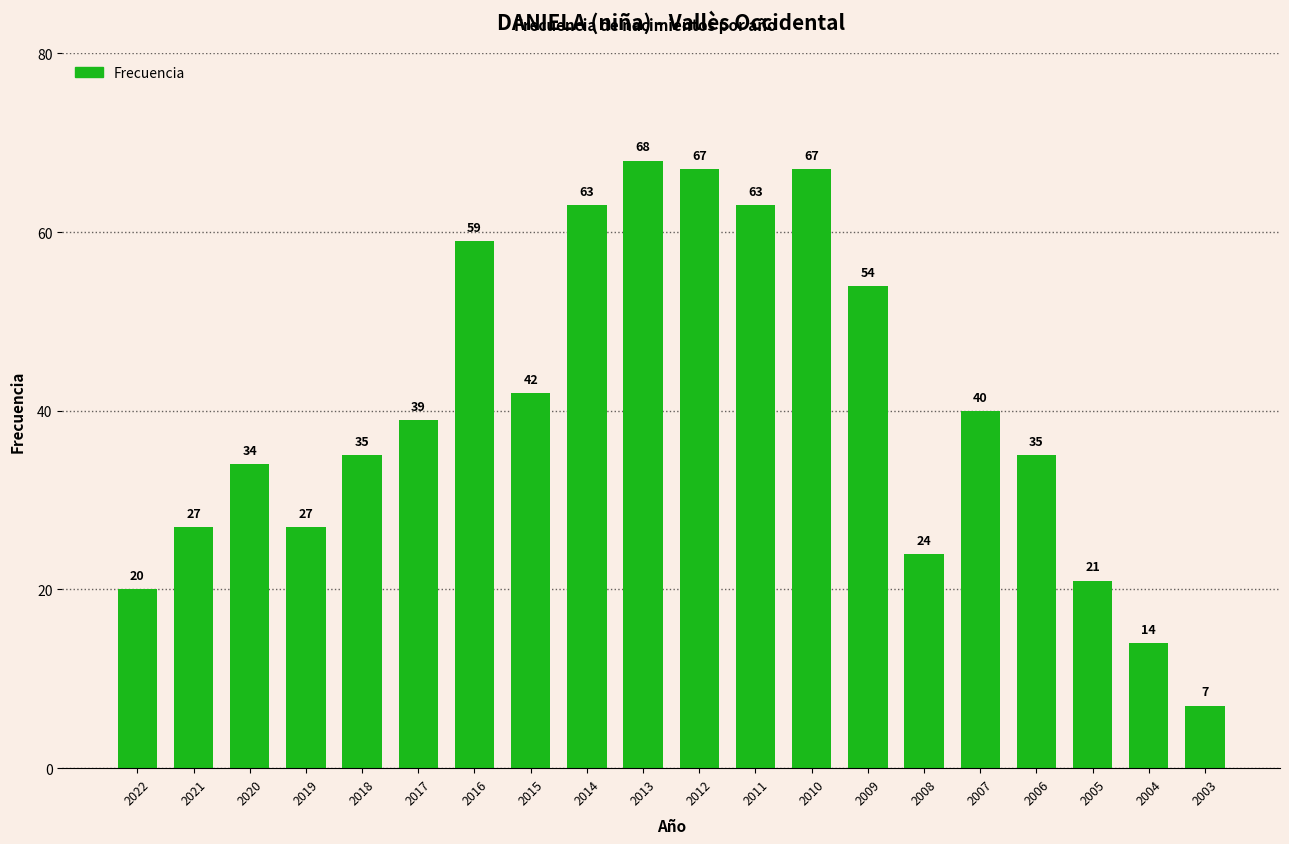

Between 2009 and 2010, which is larger?

2010